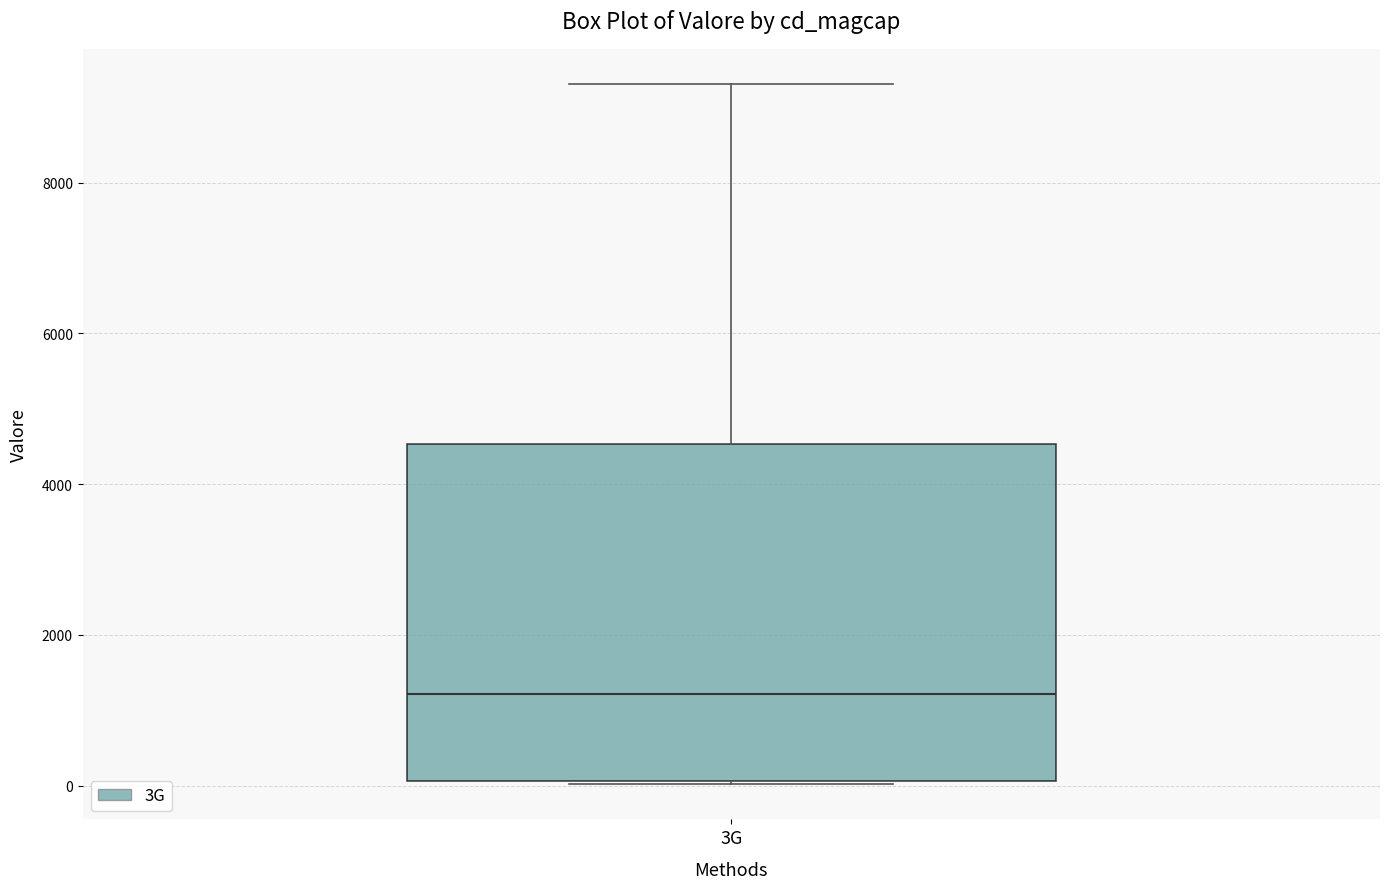

Read this box plot against the y-axis: the position of the median line, the range covered by the box, and the ends of both whiskers. The values are not printed on the chart, so give them approximately, as read against the axis.

median 1200, box 0 to 4600, whiskers 0 to 9400